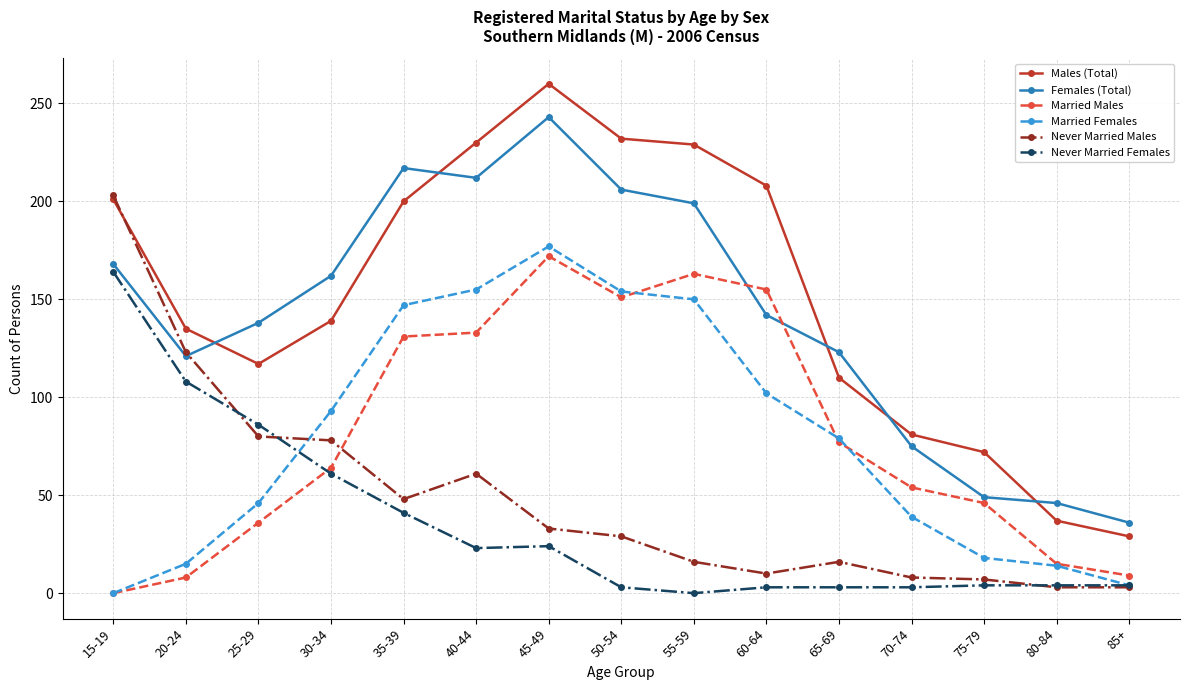

What is the label of the 10th point from the left?

60-64